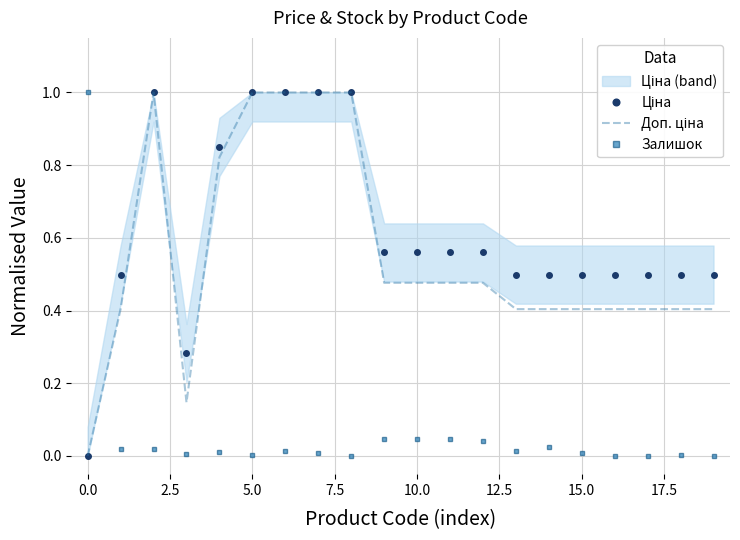

The Доп. ціна series shows 0.5 at 12. True or false?

True